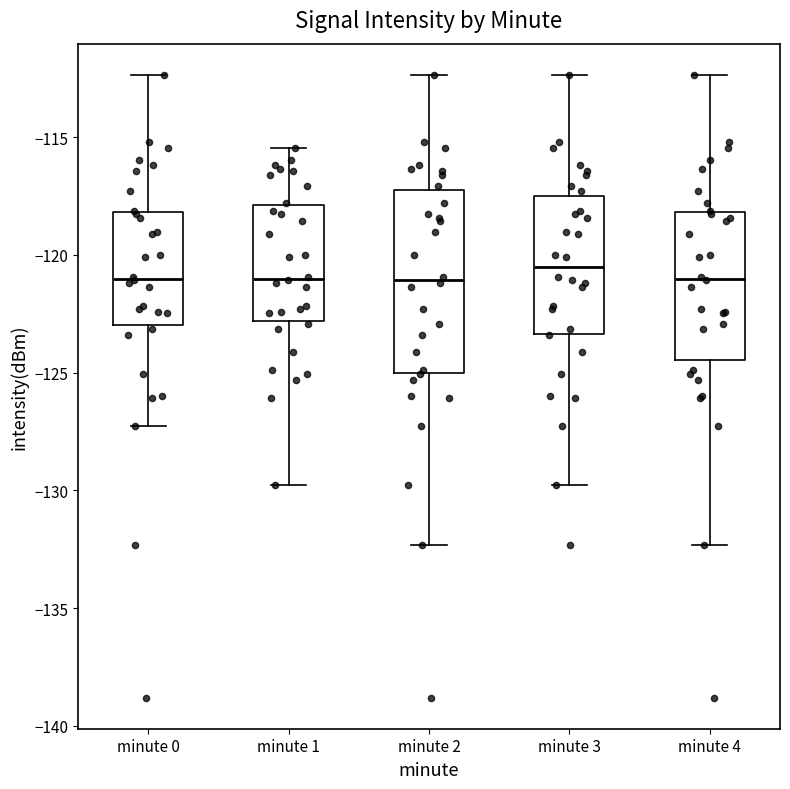

Reading left to right, transcribe this box plot: for each box, give where its median line is, the range the box spans, and where its two whiskers end, as read against the y-axis. The values are not printed on the chart, so give them approximately, as read against the axis.

minute 0: median -121.0, box -123.0 to -118.0, whiskers -127.5 to -112.5
minute 1: median -121.0, box -123.0 to -118.0, whiskers -130.0 to -115.5
minute 2: median -121.0, box -125.0 to -117.0, whiskers -132.5 to -112.5
minute 3: median -120.5, box -123.5 to -117.5, whiskers -130.0 to -112.5
minute 4: median -121.0, box -124.5 to -118.0, whiskers -132.5 to -112.5